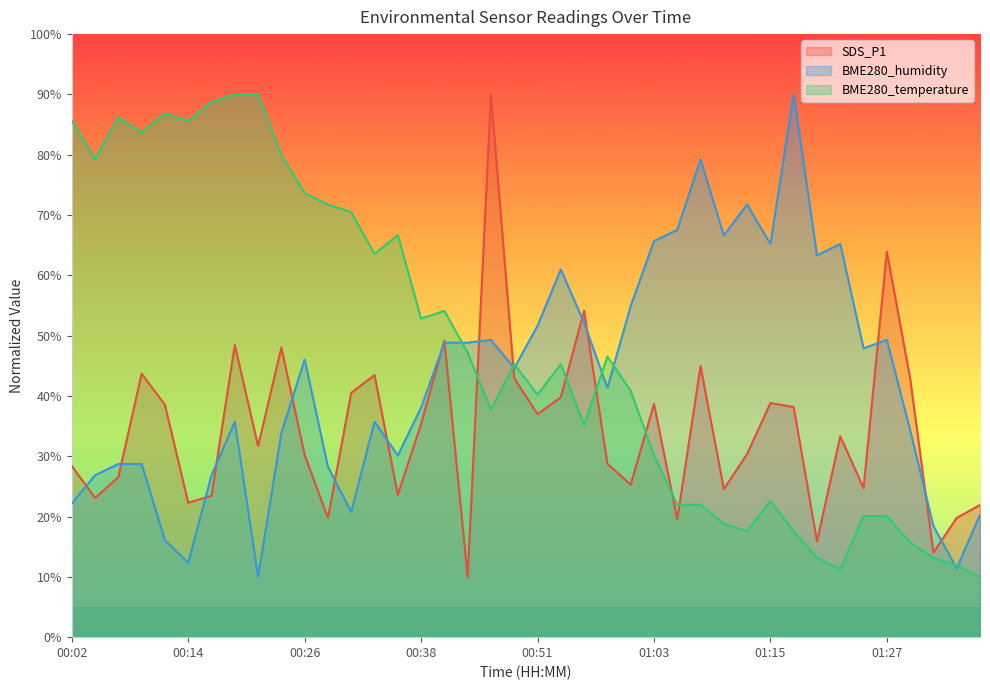

What is the difference between the maximum and minimum values in the BME280_temperature series?

80.0